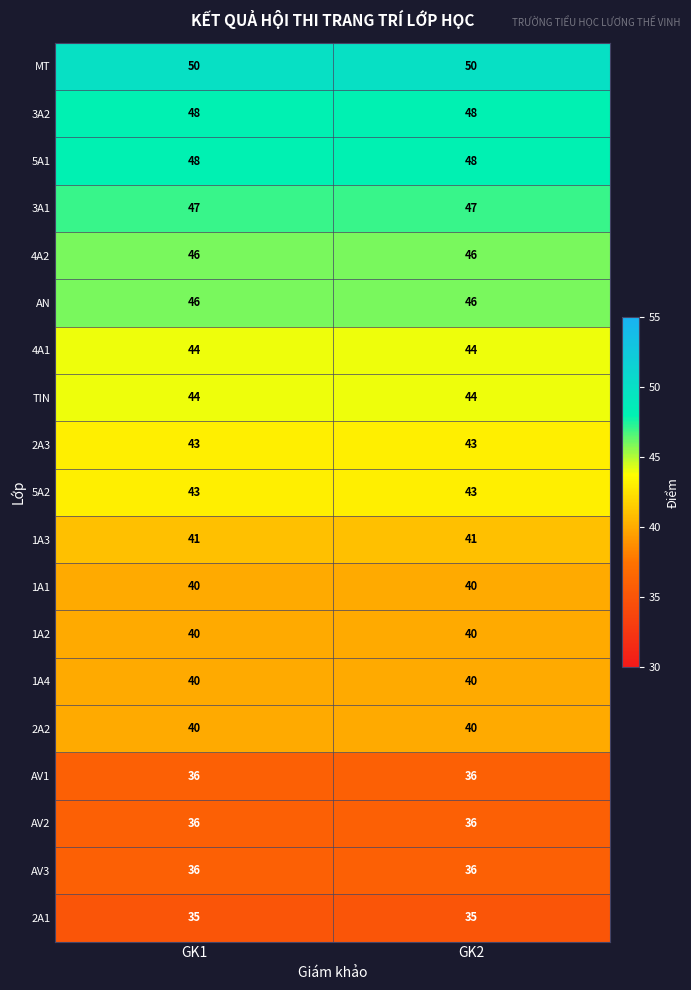

What is the total value across all series at GK2?

803